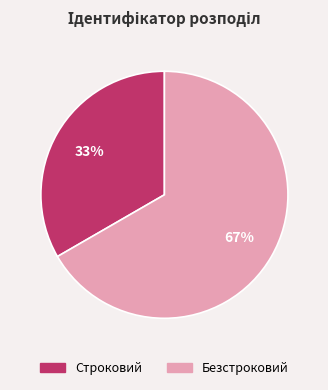

What is the largest slice in the pie chart?

Безстроковий